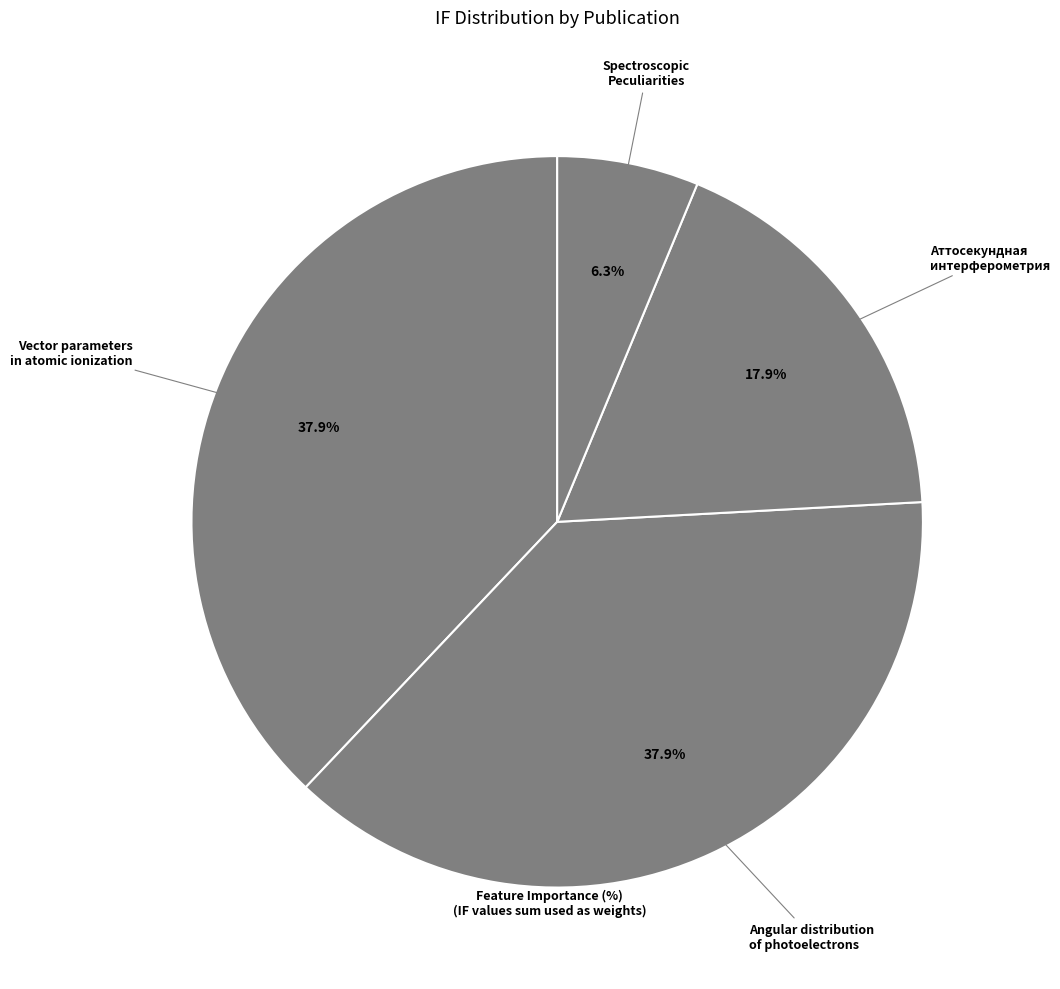

Is there a majority slice in this chart?

No